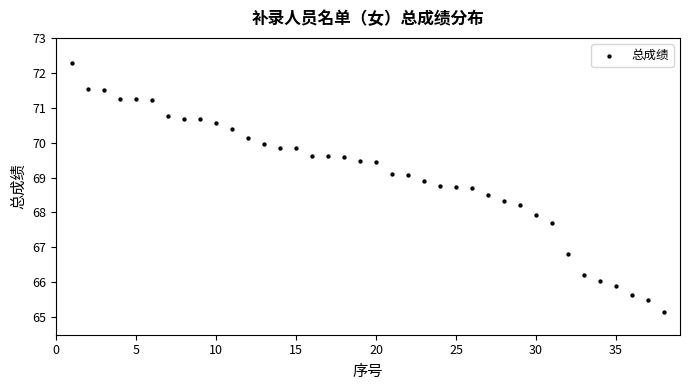

What is the range of Y values (max minus min)?

7.1